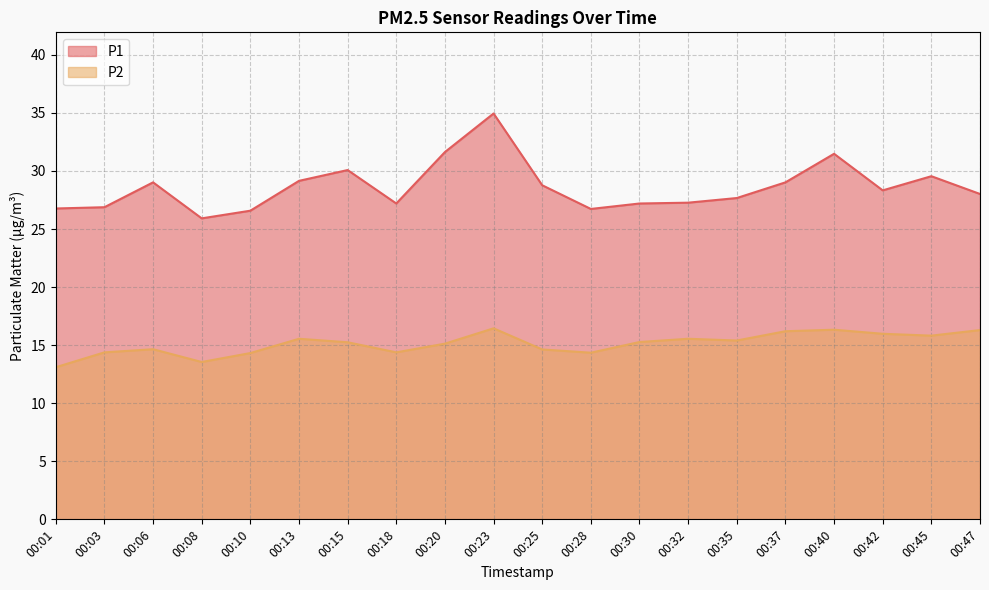

What is the smallest value displayed?

13.1